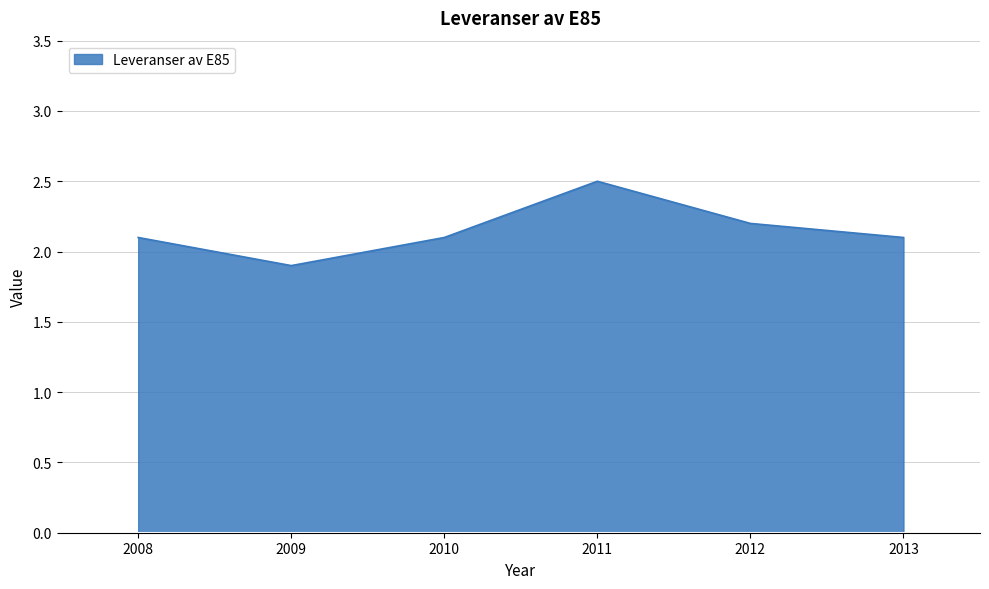

What is the difference between the maximum and minimum values?

0.6